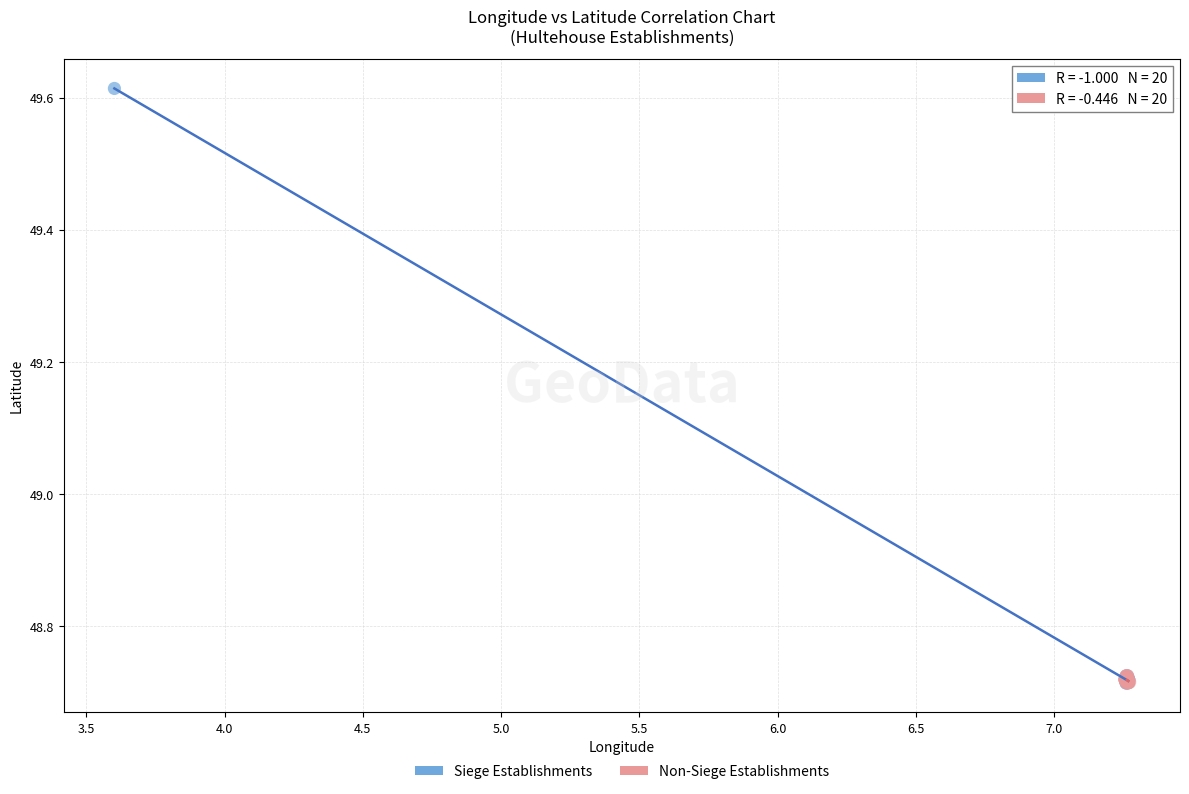

Which series has the largest Y range (max minus min)?

Siege Establishments